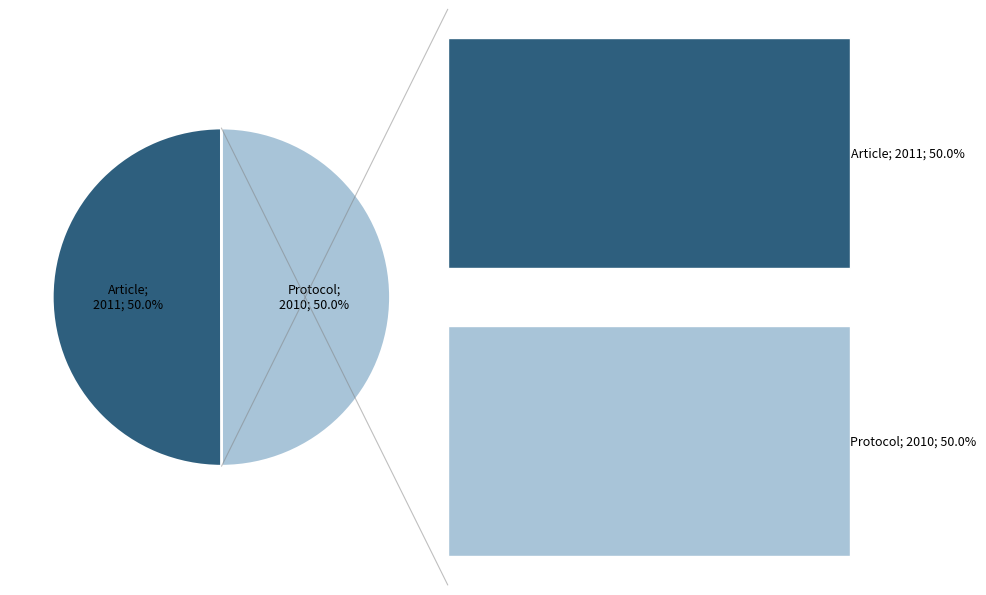

To the nearest percent, what portion does Protocol represent?

50%